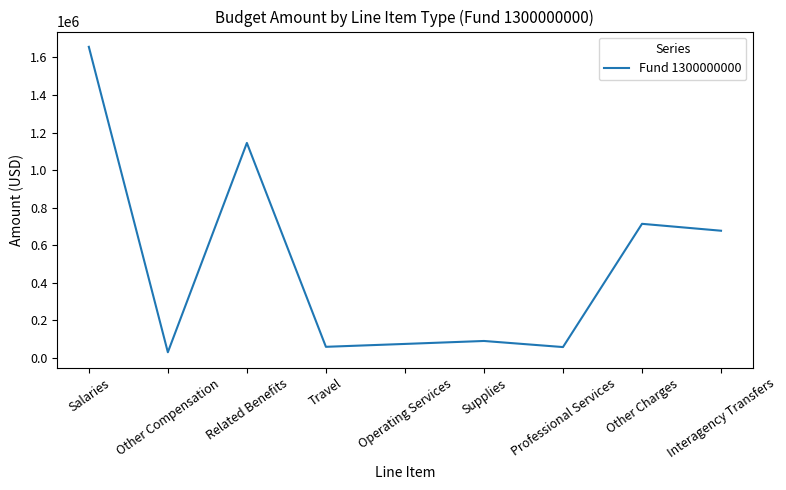

Where is the data nearest to the value 843342?

Other Charges